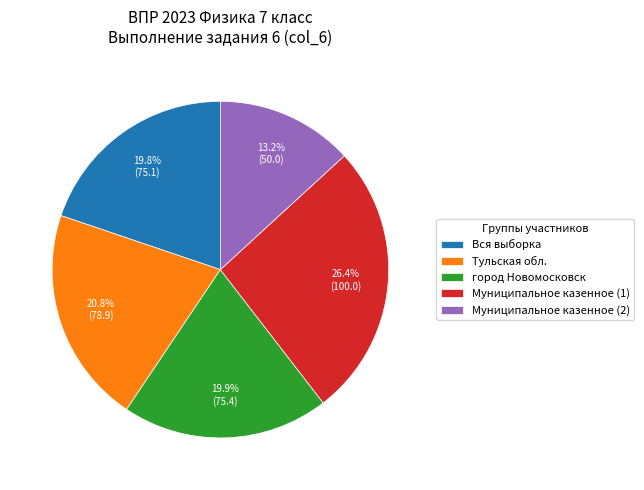

What is the total percentage of Тульская обл. and Муниципальное казенное (2)?

34.0%